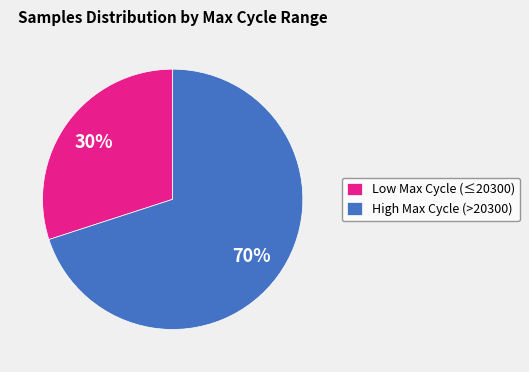

How many slices are in this pie chart?

2